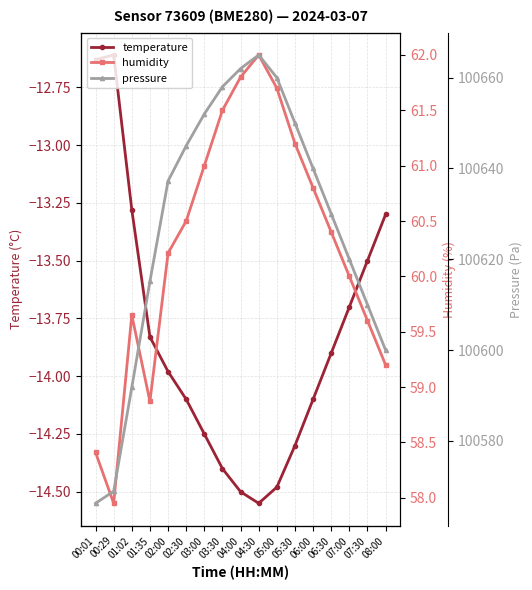

What is the difference between the second highest and second lowest values in the humidity series?

3.4